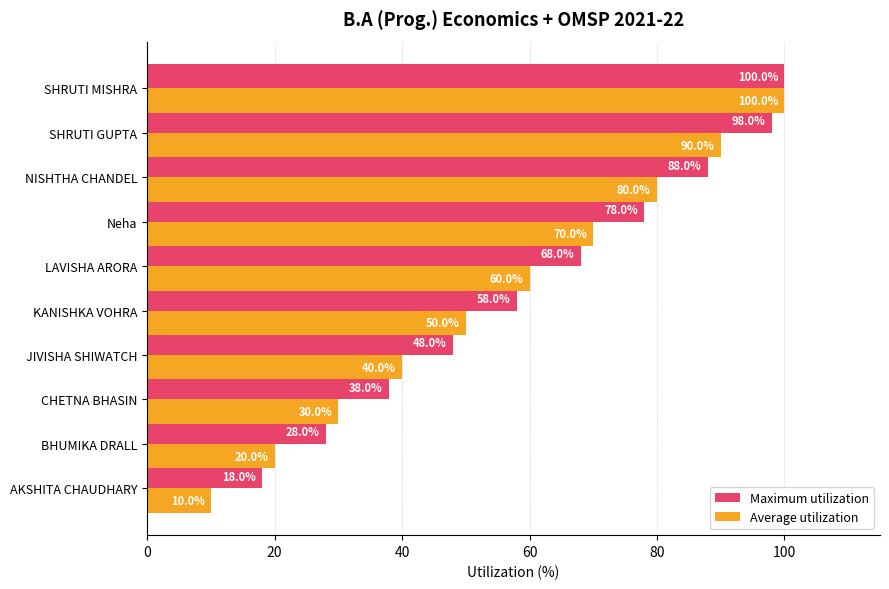

What is the difference between the maximum and minimum values in the Average utilization series?

90